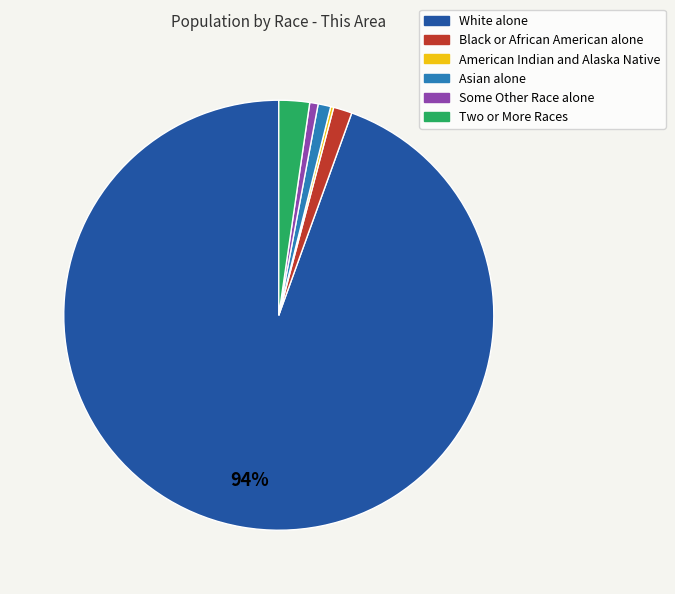

Which category accounts for the majority?

White alone